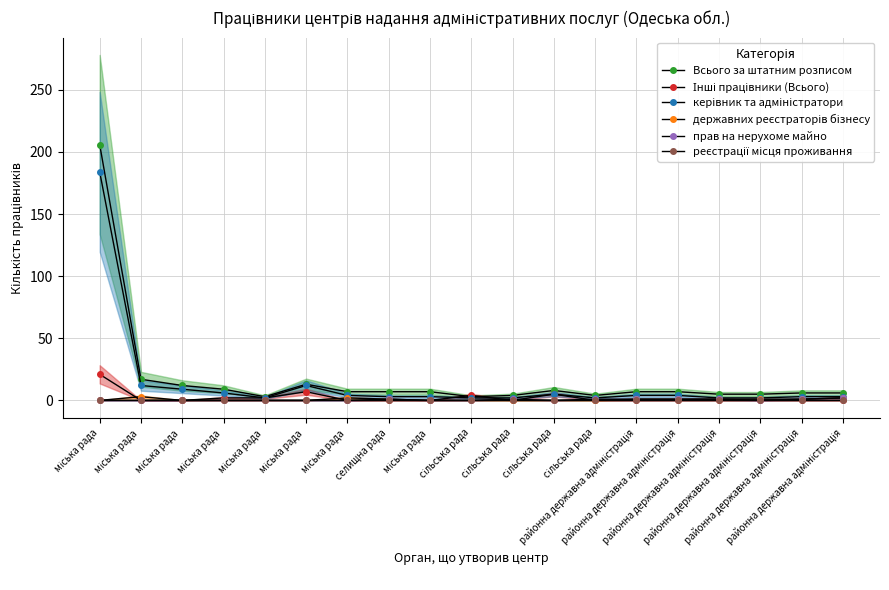

Reading left to right, extract all data points from this chart.

Всього за штатним розписом: 206	17	12	9	3	13	7	7	7	3	4	8	4	7	7	5	5	6	6
Інші працівники (Всього): 21	0	0	2	2	7	0	0	0	4	0	5	0	0	0	0	0	0	0
керівник та адміністратори: 184	12	9	6	2	12	4	3	3	2	2	5	2	4	4	2	2	3	3
державних реєстраторів бізнесу: 0	3	0	0	0	0	2	1	0	0	0	0	0	1	1	1	1	1	2
прав на нерухоме майно: 0	0	0	0	0	0	0	1	0	0	1	0	1	1	1	1	0	1	2
реєстрації місця проживання: 0	0	0	0	0	0	0	0	0	0	0	0	0	0	0	0	0	0	0